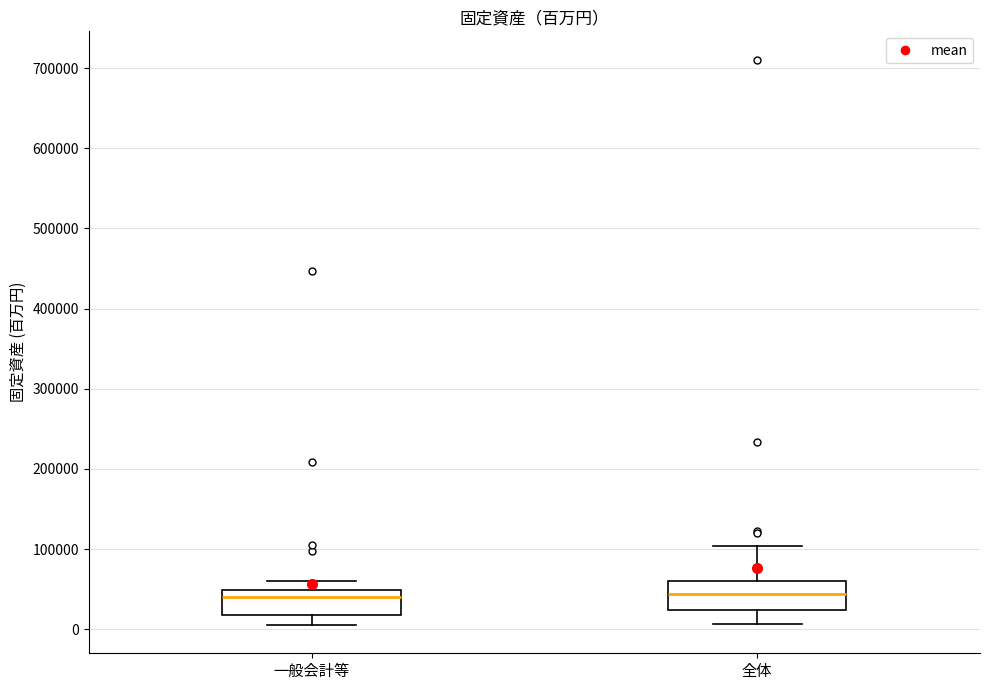

Where is the upper edge of the box for 全体 on the y-axis? The values are not printed on the chart, so give them approximately, as read against the axis.

60000